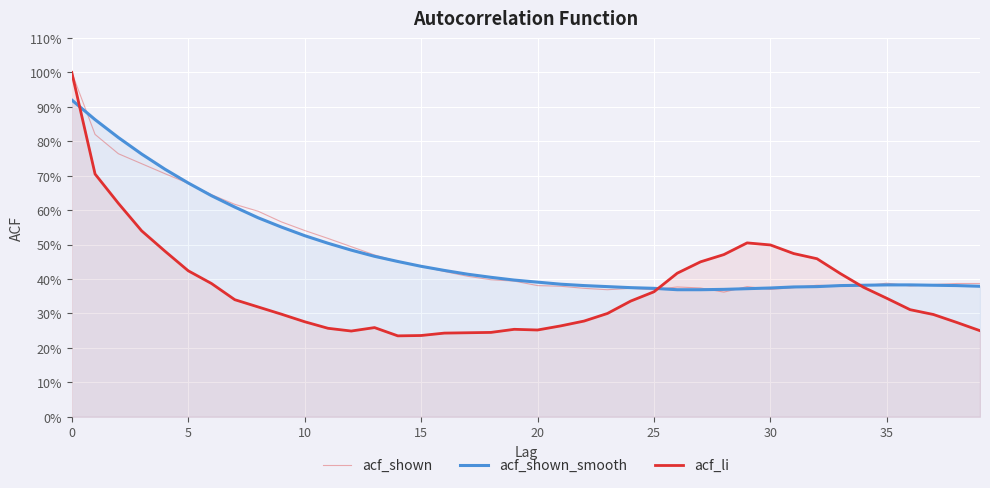

What are all the series names shown in the legend?

acf_shown, acf_shown_smooth, acf_li